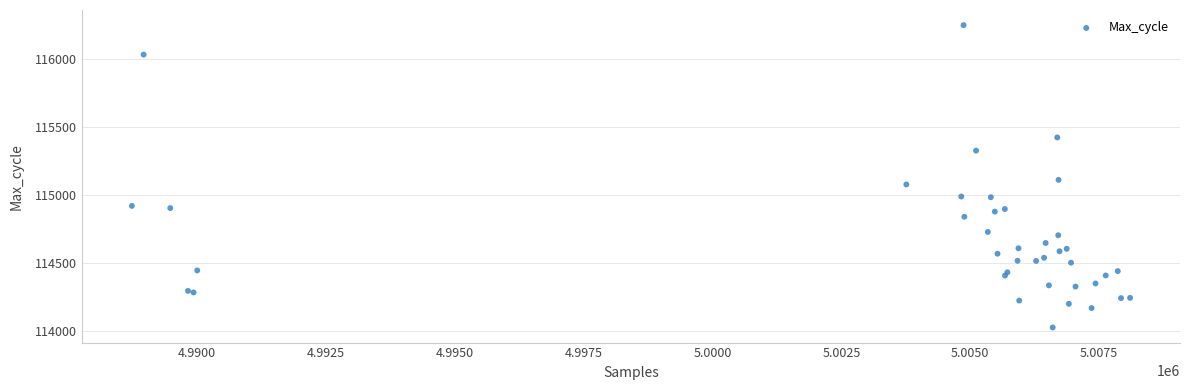

What Y value in the scatter plot is closest to 115137?

115111